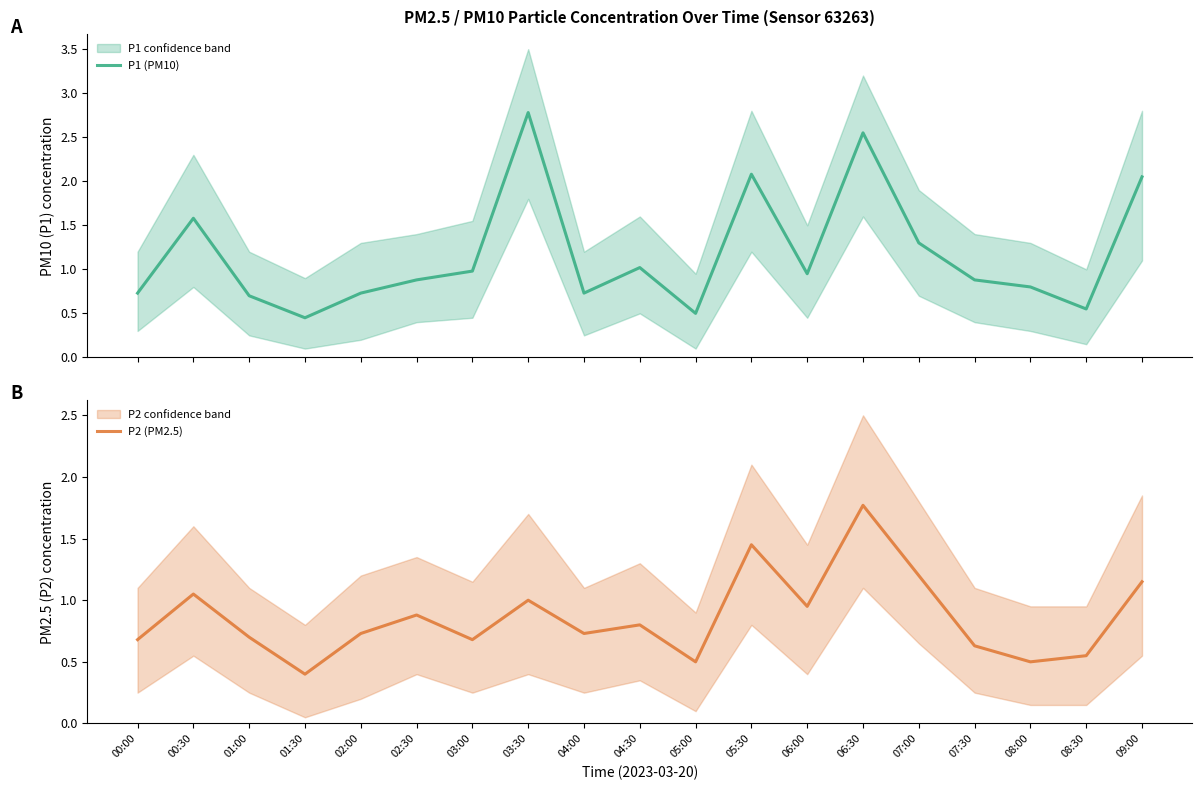

At how many categories does at least one series exceed 0?

19